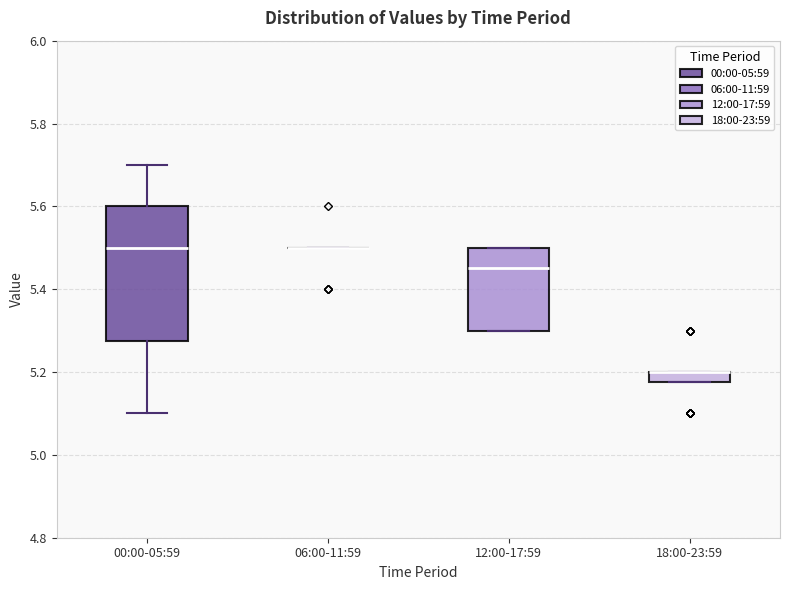

Where is the lower edge of the box for 18:00-23:59 on the y-axis? The values are not printed on the chart, so give them approximately, as read against the axis.

5.18